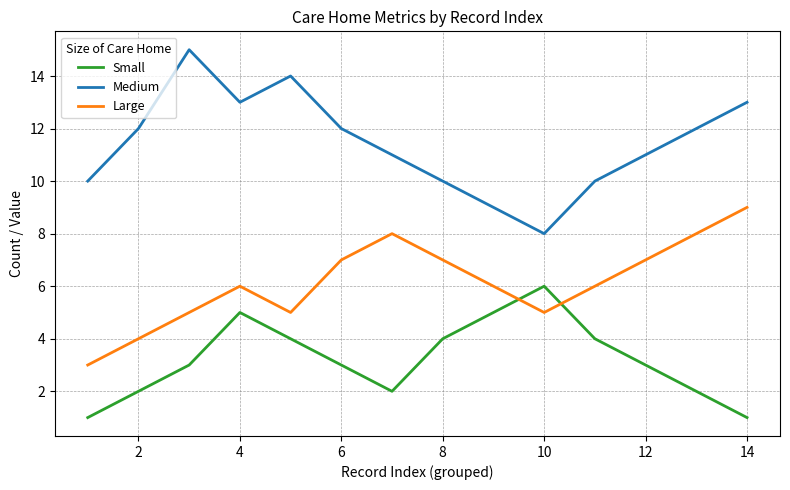

Reading left to right, extract all data points from this chart.

Small: 1	2	3	5	4	3	2	4	5	6	4	3	2	1
Medium: 10	12	15	13	14	12	11	10	9	8	10	11	12	13
Large: 3	4	5	6	5	7	8	7	6	5	6	7	8	9